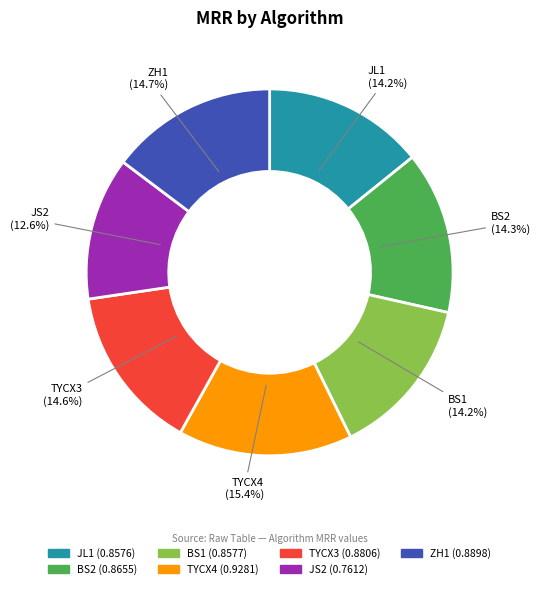

Which category has the biggest portion of the pie?

TYCX4